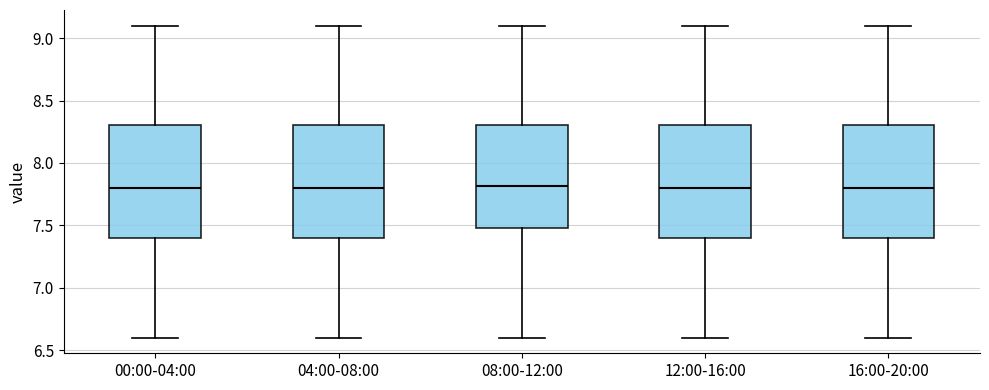

Where does the median line of the box for 12:00-16:00 sit on the y-axis? The values are not printed on the chart, so give them approximately, as read against the axis.

7.8